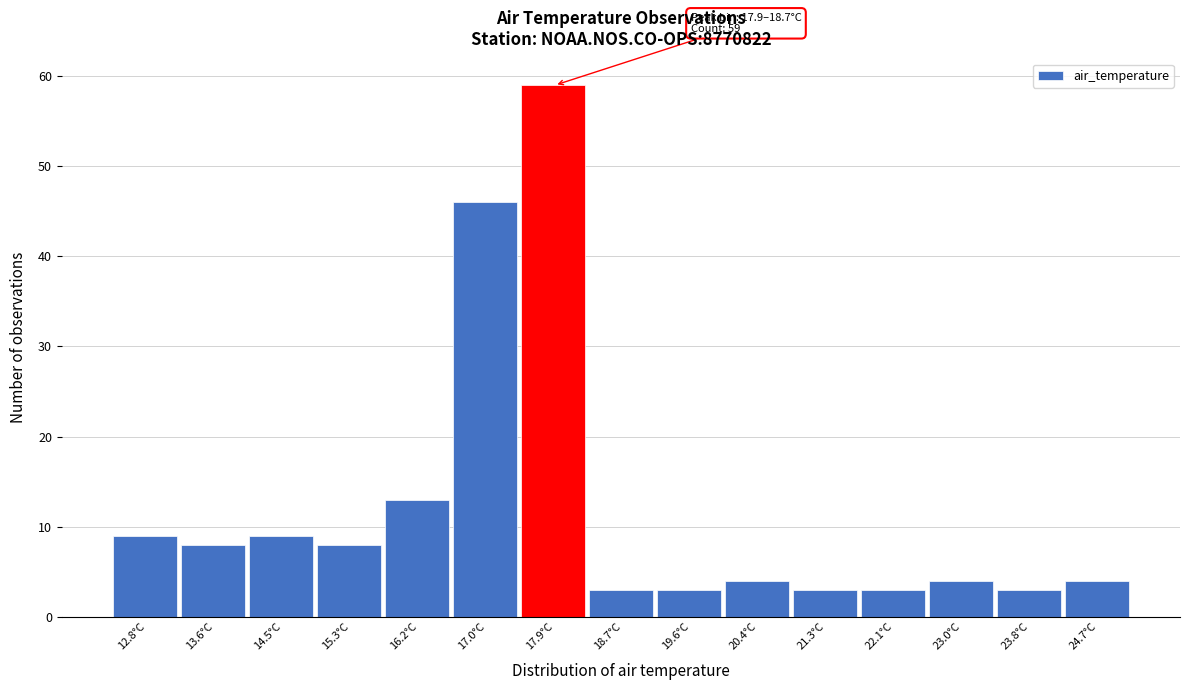

Reading left to right, transcribe all the data shown in this chart.

9	8	9	8	13	46	59	3	3	4	3	3	4	3	4